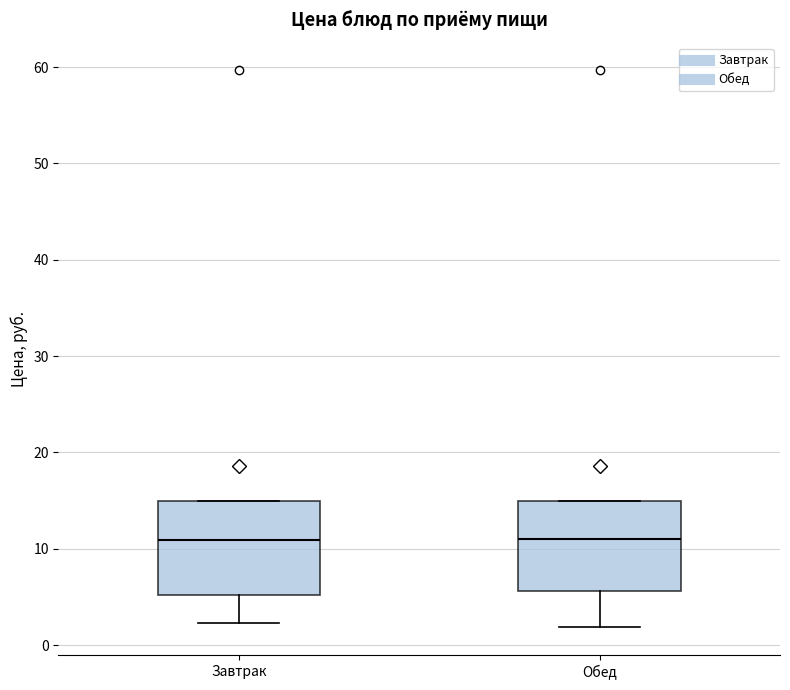

Reading left to right, transcribe this box plot: for each box, give where its median line is, the range the box spans, and where its two whiskers end, as read against the y-axis. The values are not printed on the chart, so give them approximately, as read against the axis.

Завтрак: median 11, box 5 to 15, whiskers 2 to 15
Обед: median 11, box 6 to 15, whiskers 2 to 15